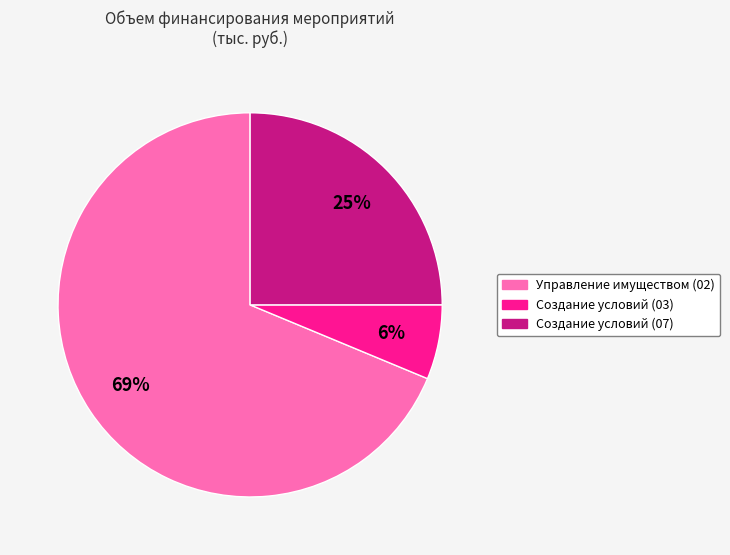

Which slice is the smallest?

Создание условий (03)